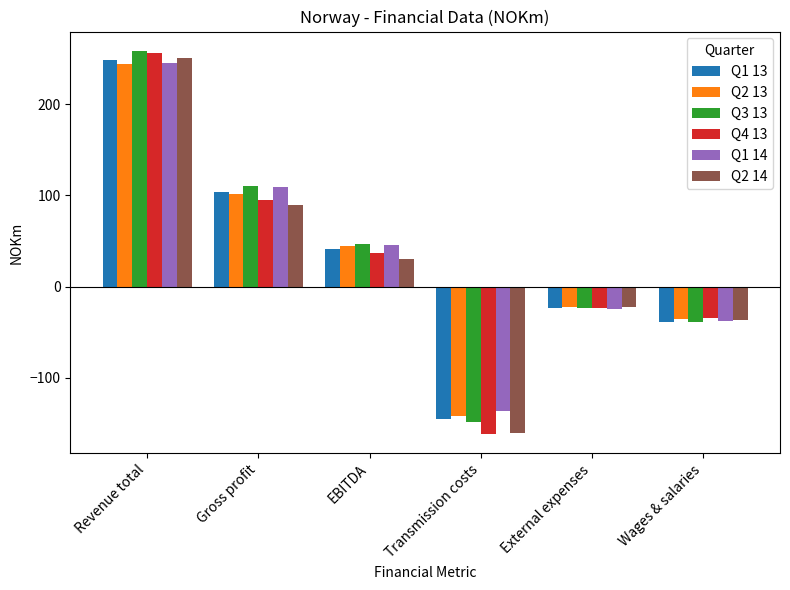

True or false: Q3 13 has a value of -66 at Wages & salaries.

False